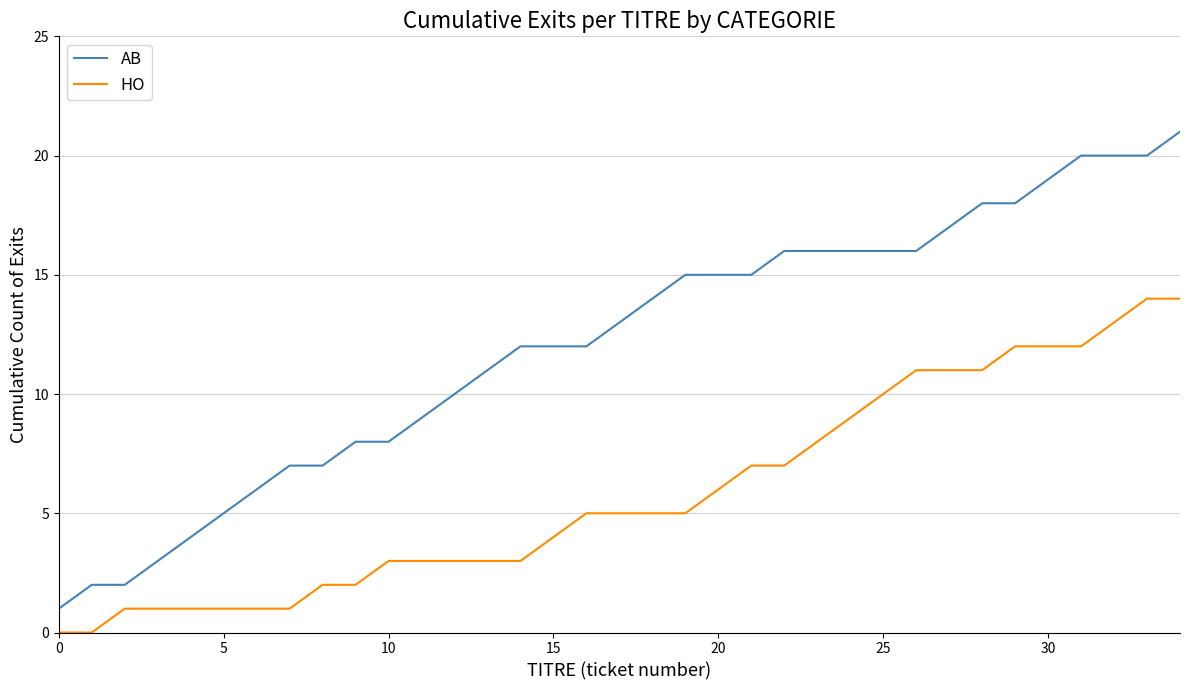

Does the chart display data point markers on the line(s)?

No